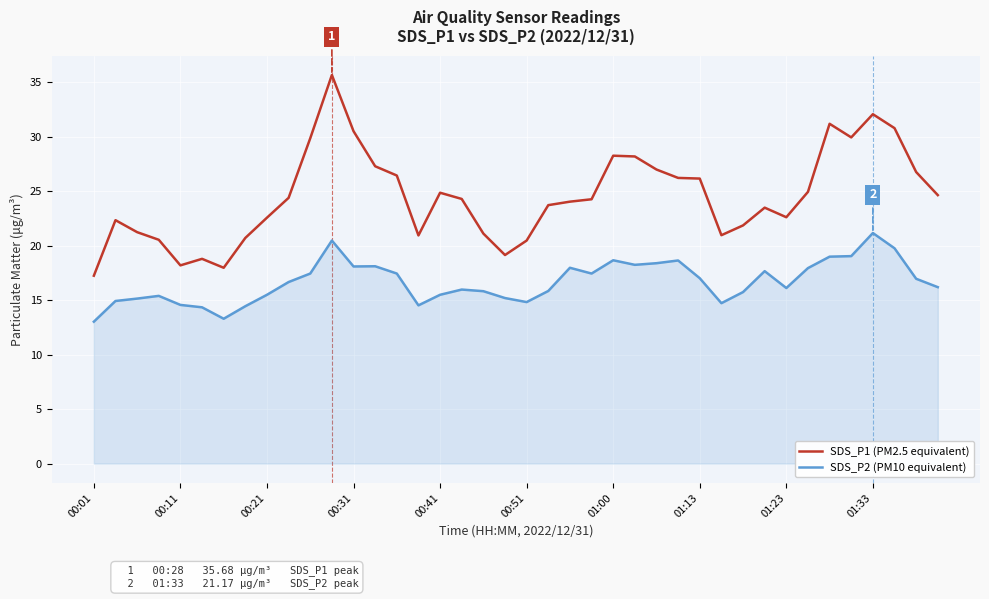

At how many categories does at least one series exceed 23?

24